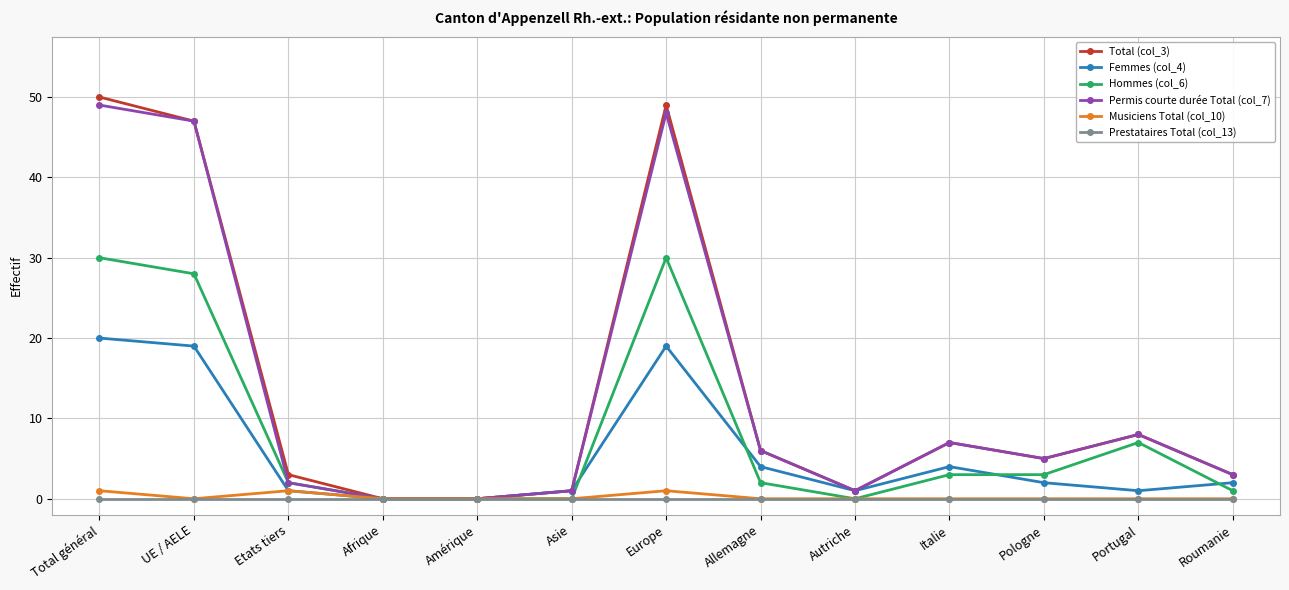

What is the difference between the maximum and minimum values in the Total (col_3) series?

50